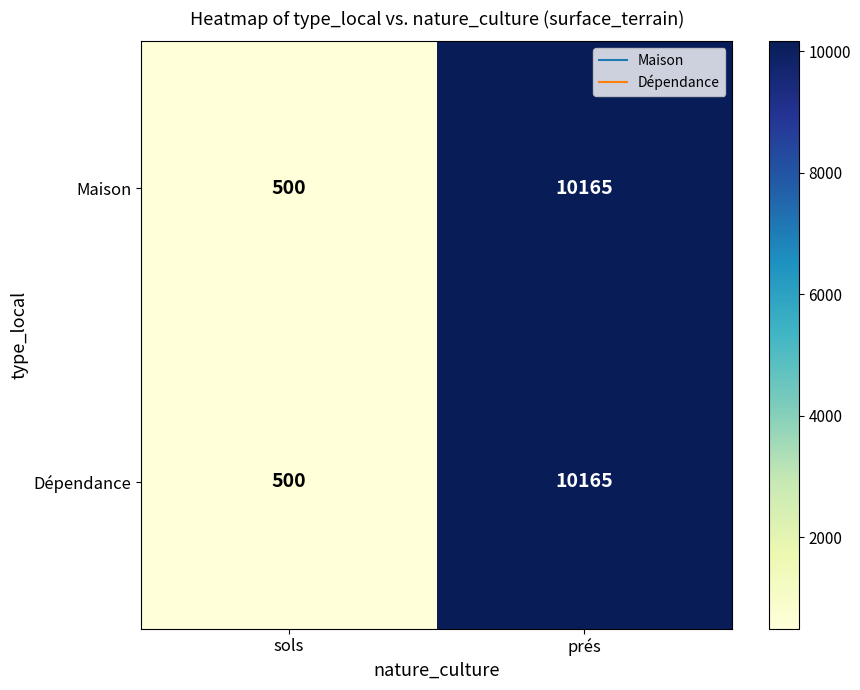

What is the total value across all series at sols?

1000